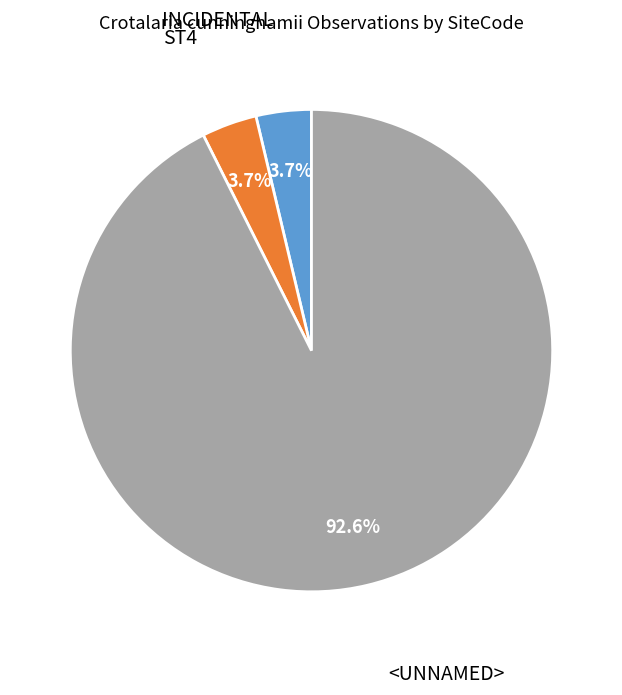

To the nearest percent, what portion does ST4 represent?

4%